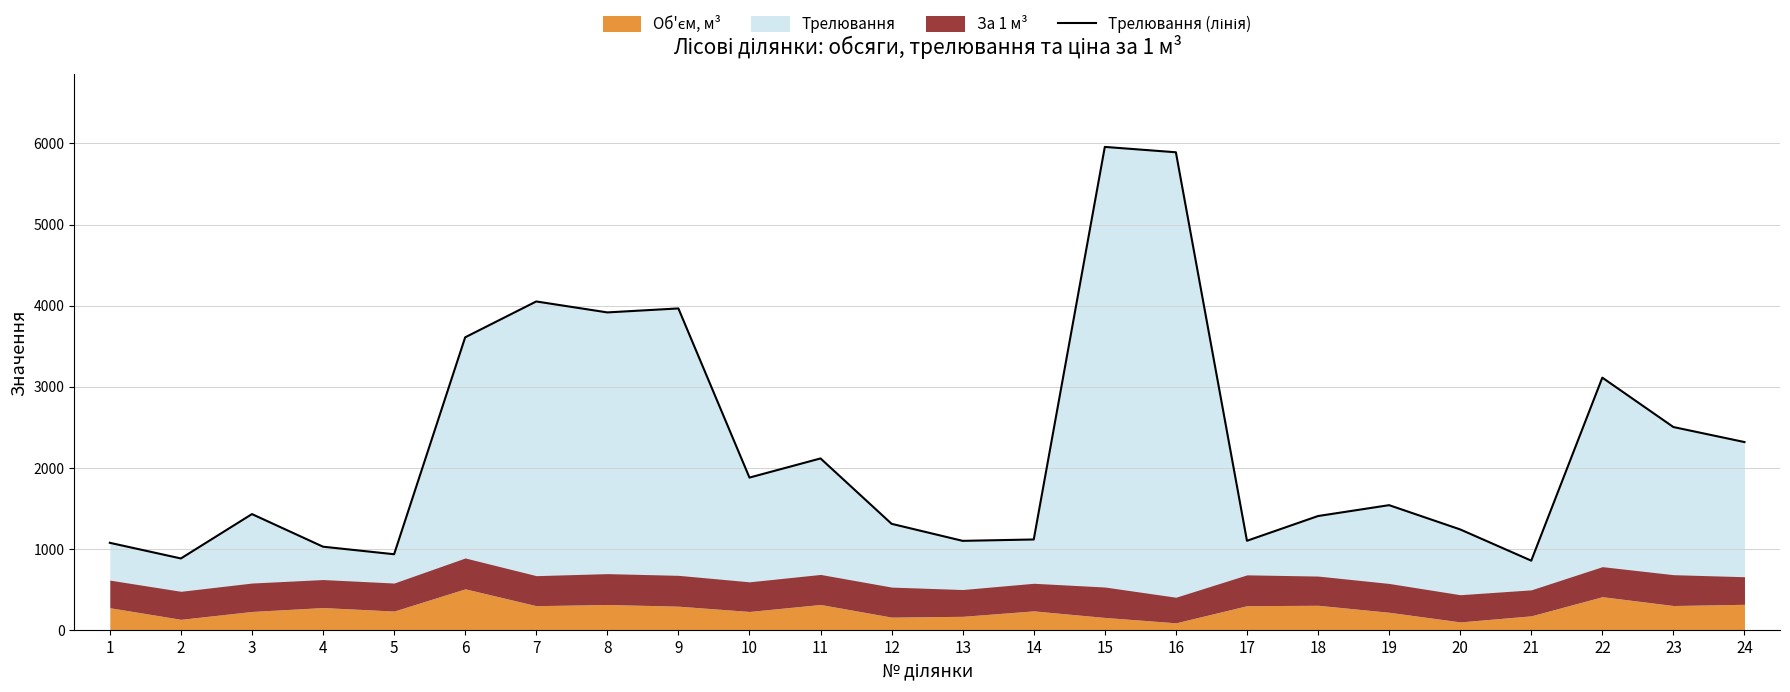

The value at 11 is 3523. True or false?

False